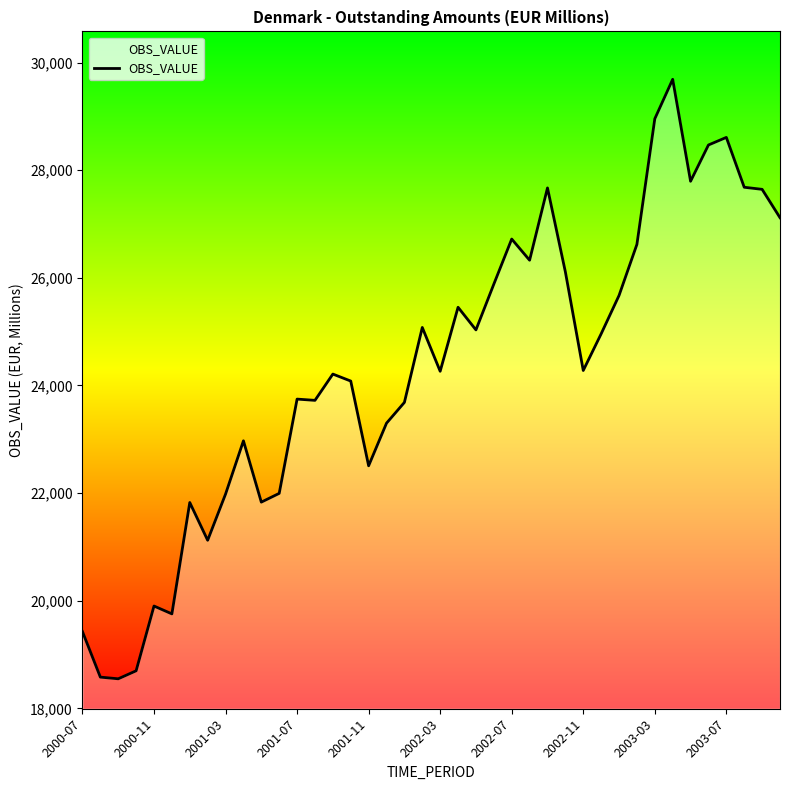

What is the difference between the maximum and minimum values?

11140.5